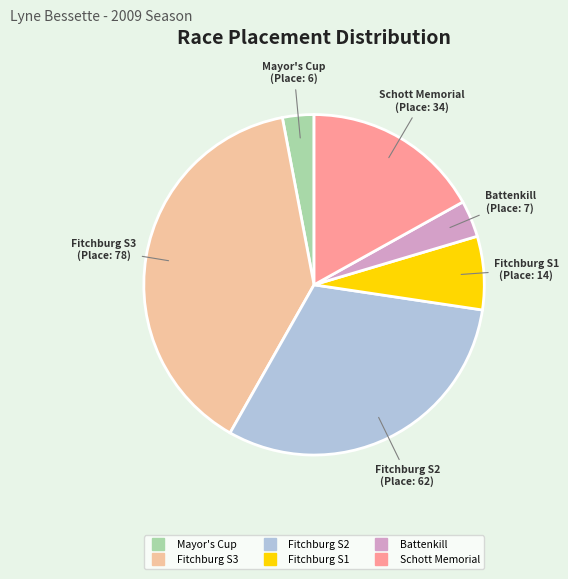

Count the number of slices in the pie.

6